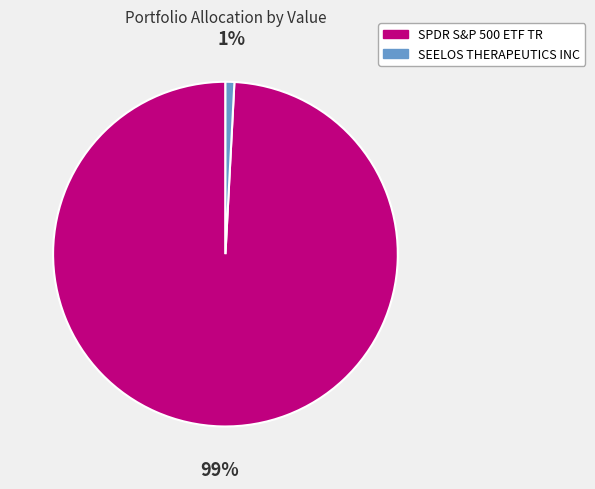

Rank the categories by value from lowest to highest.

SEELOS THERAPEUTICS INC, SPDR S&P 500 ETF TR